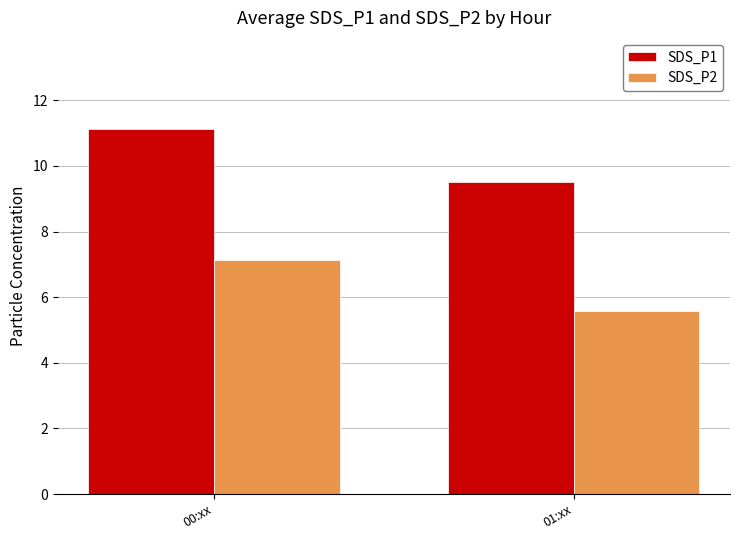

What is the total value across all series at 01:xx?

15.1